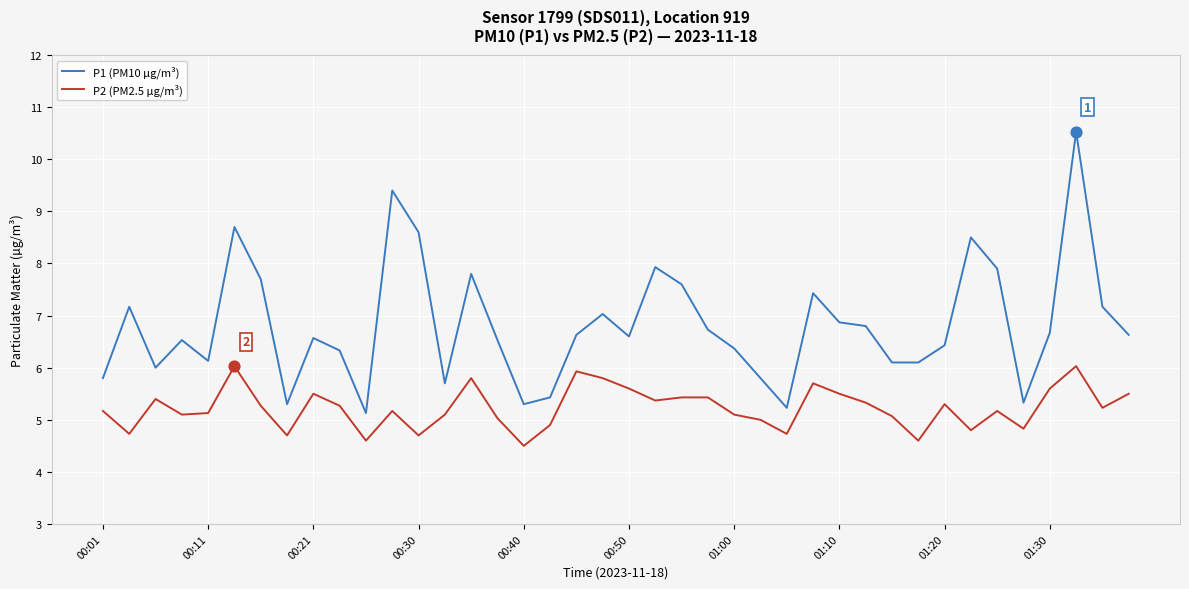

What are all the series names shown in the legend?

P1 (PM10 µg/m³), P2 (PM2.5 µg/m³)